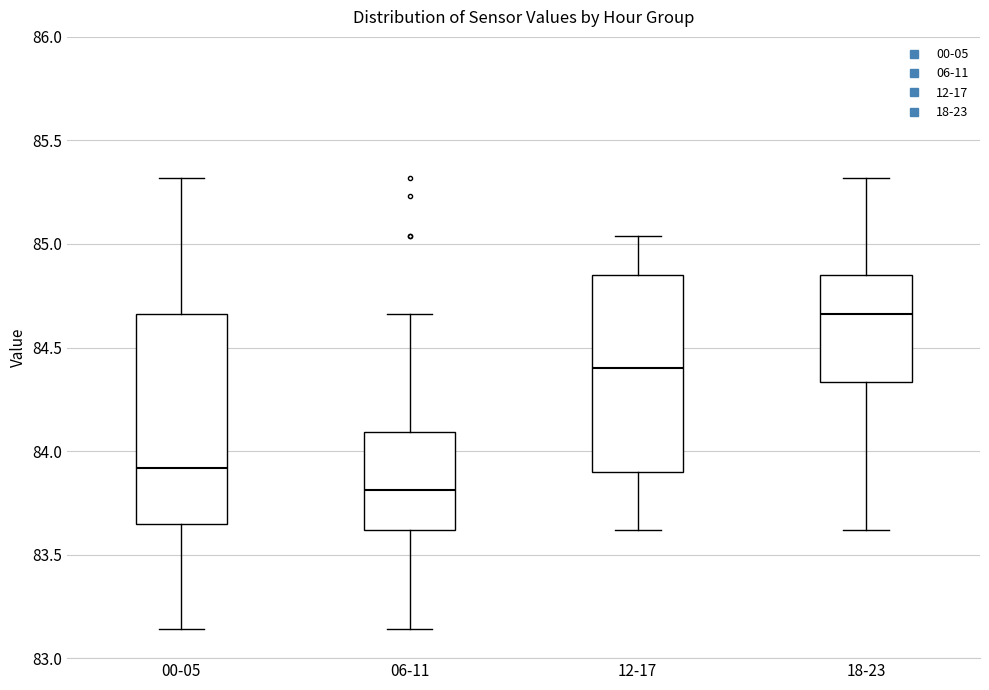

Reading left to right, read every box against the y-axis: the position of its median line, the range the box covers, and the ends of its whiskers. The values are not printed on the chart, so give them approximately, as read against the axis.

00-05: median 83.90, box 83.65 to 84.65, whiskers 83.15 to 85.30
06-11: median 83.80, box 83.60 to 84.10, whiskers 83.15 to 84.65
12-17: median 84.40, box 83.90 to 84.85, whiskers 83.60 to 85.05
18-23: median 84.65, box 84.35 to 84.85, whiskers 83.60 to 85.30